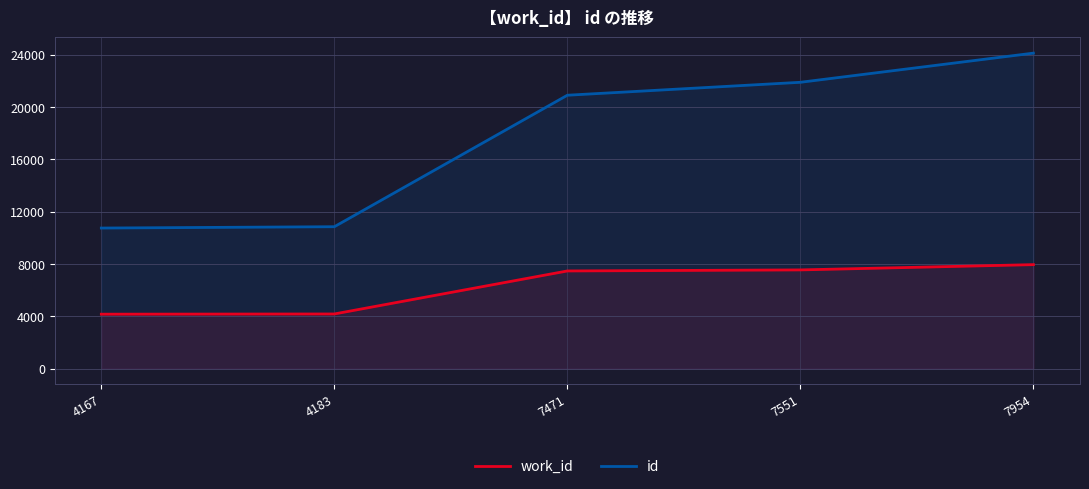

Rank the categories by id value from highest to lowest.

7954, 7551, 7471, 4183, 4167